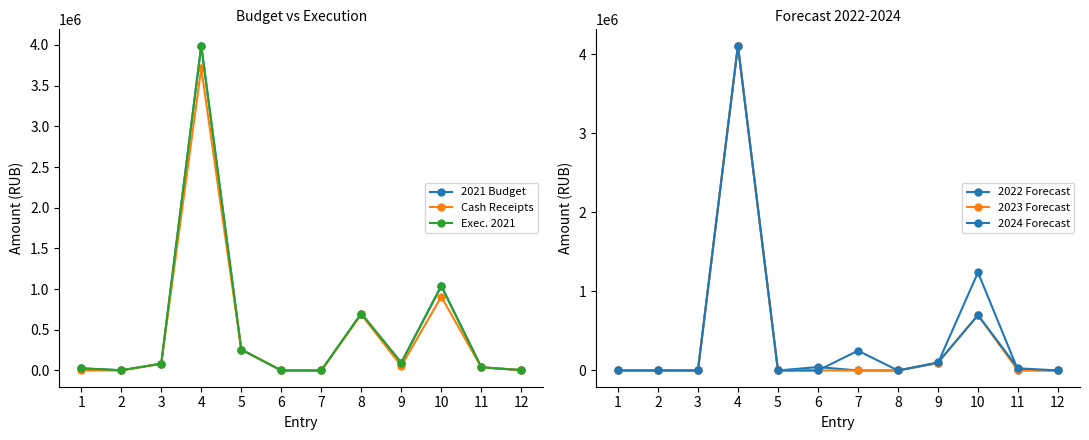

How many values in Exec. 2021 are above zero?

10